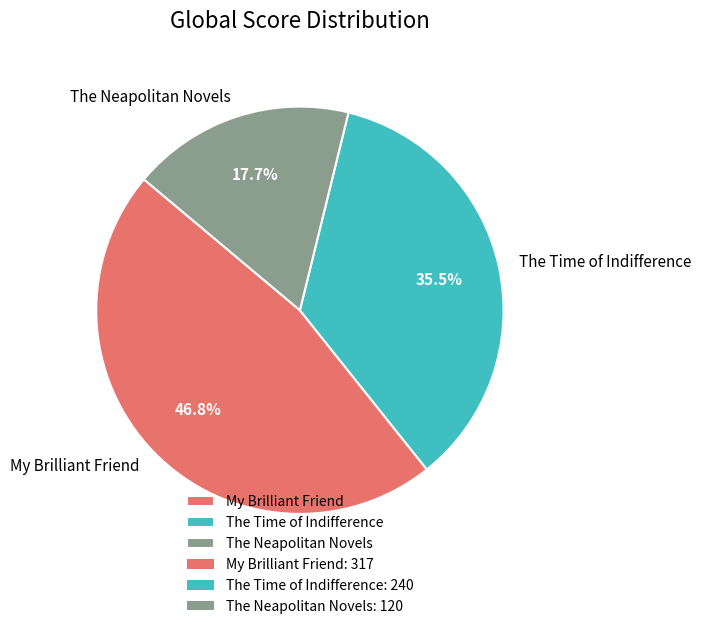

To the nearest percent, what is the average slice percentage?

33%